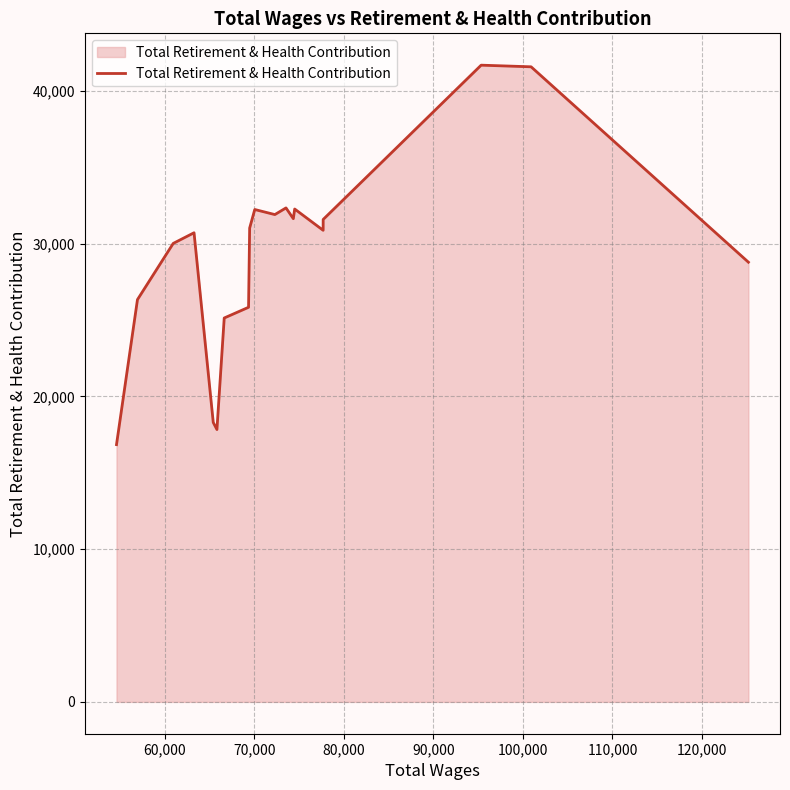

What is the minimum value shown in the chart?

16842